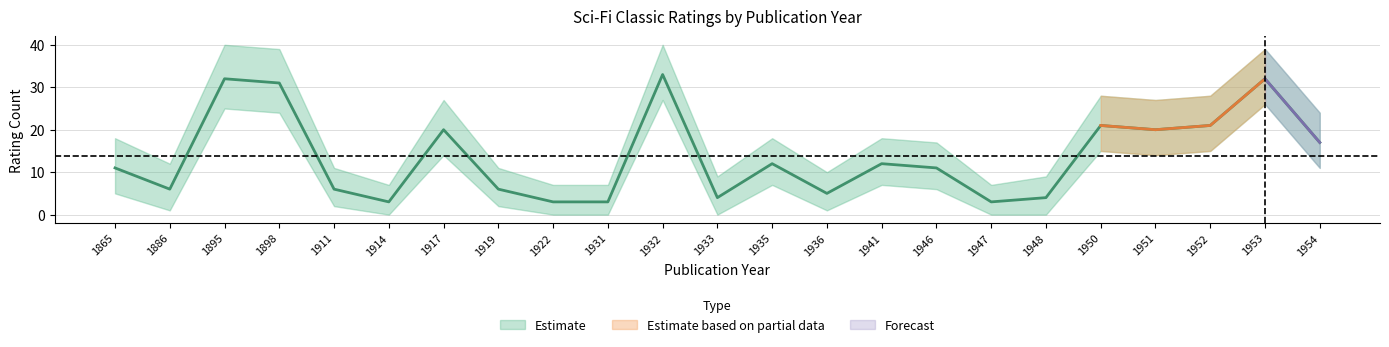

How many data points does each series have?

23